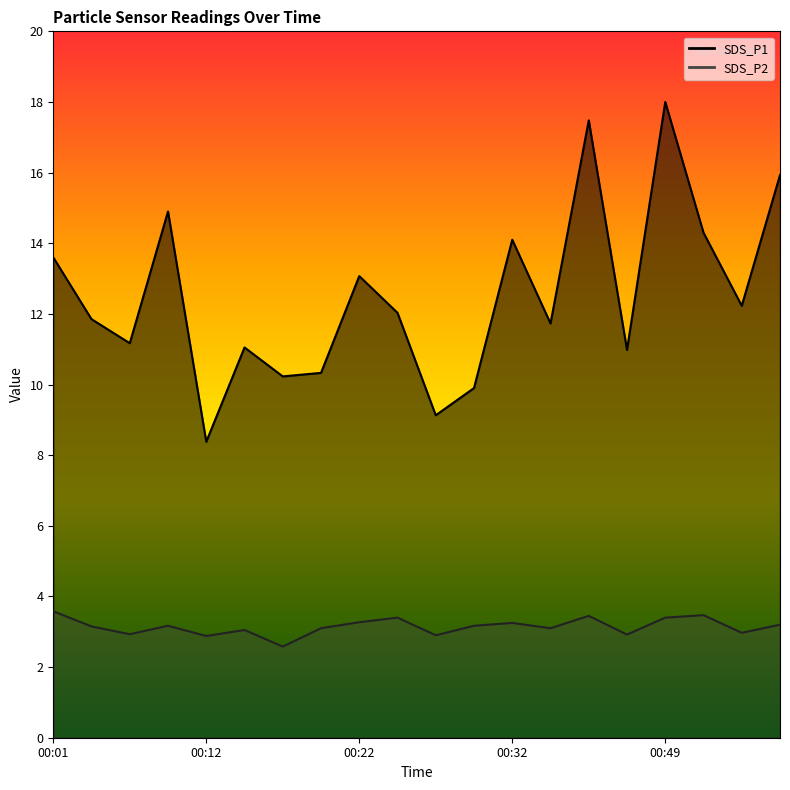

The SDS_P1 series shows 18.8 at 00:40. True or false?

False